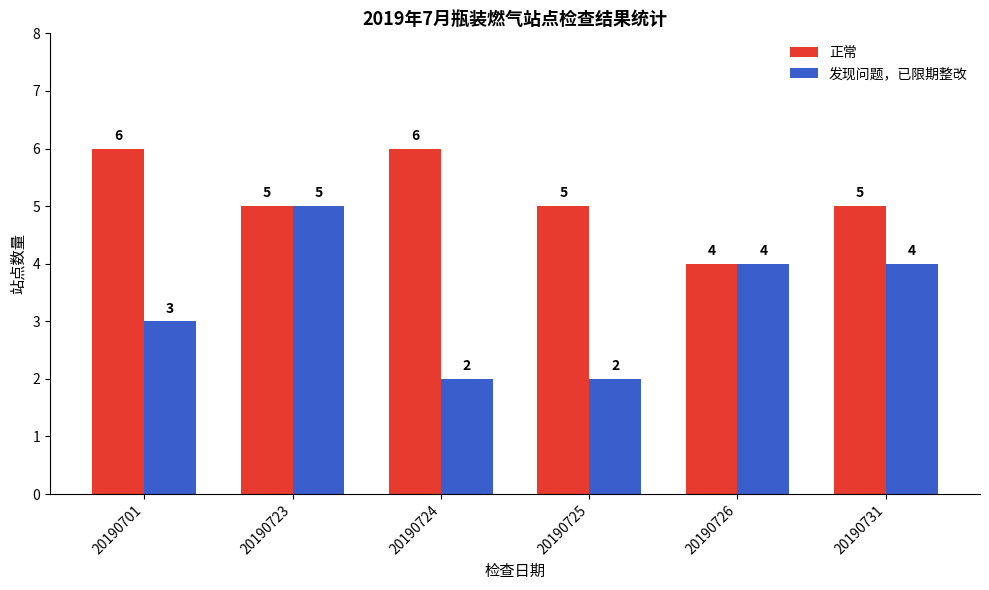

What is the difference between the 正常 values at 20190726 and 20190723?

1